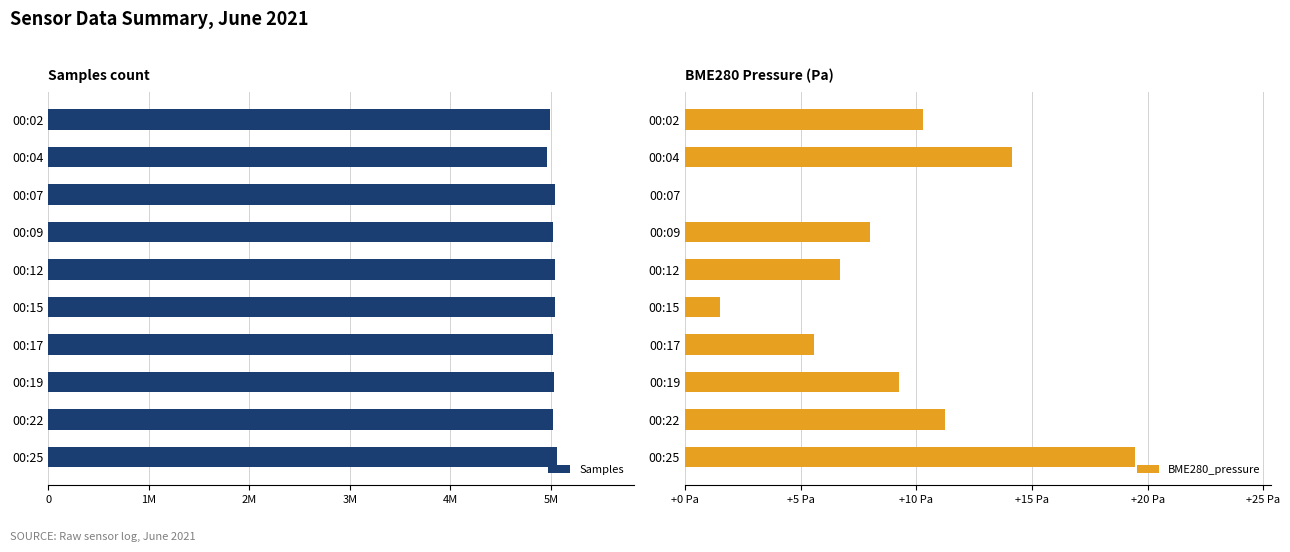

What is the value of the BME280_pressure bar at the 1st from the left?

10.3